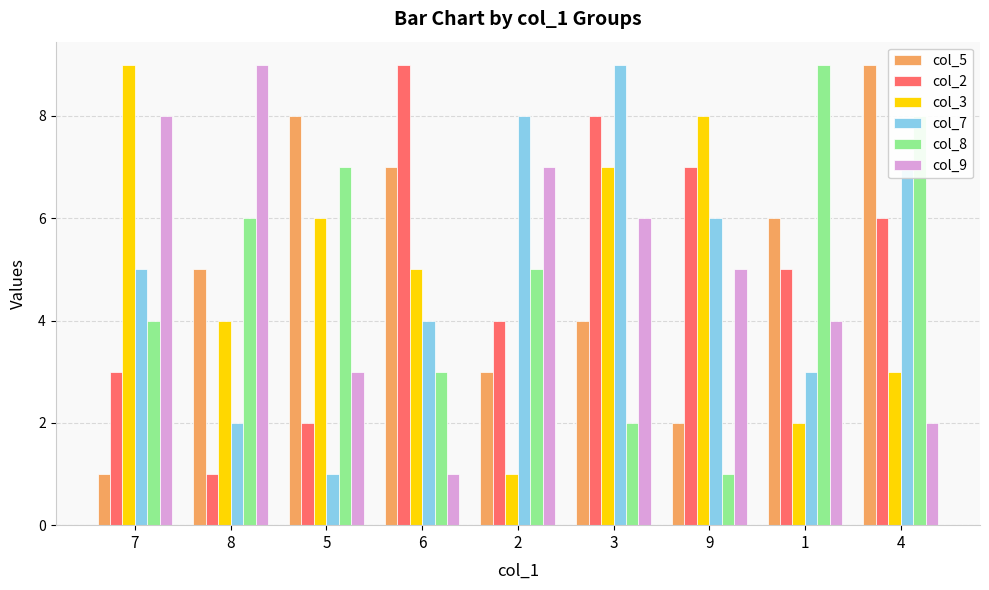

What is the difference between the second highest and minimum values in the col_5 series?

7